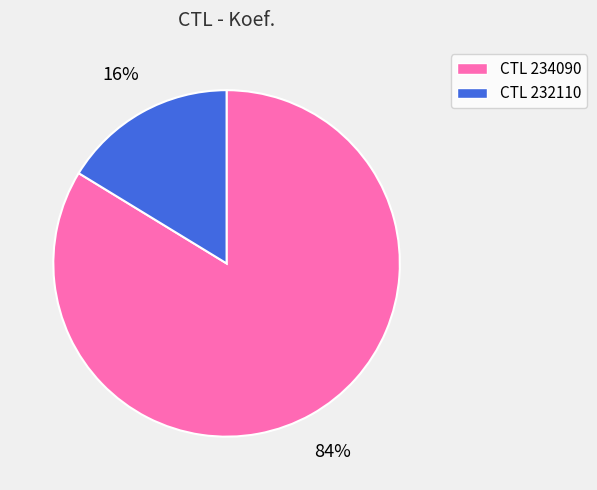

Rank the categories by value from lowest to highest.

CTL 232110, CTL 234090